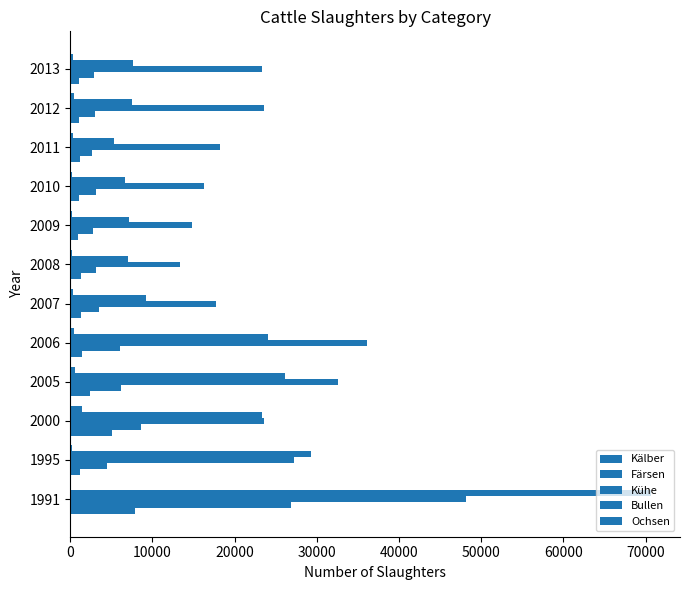

How many data points does each series have?

12